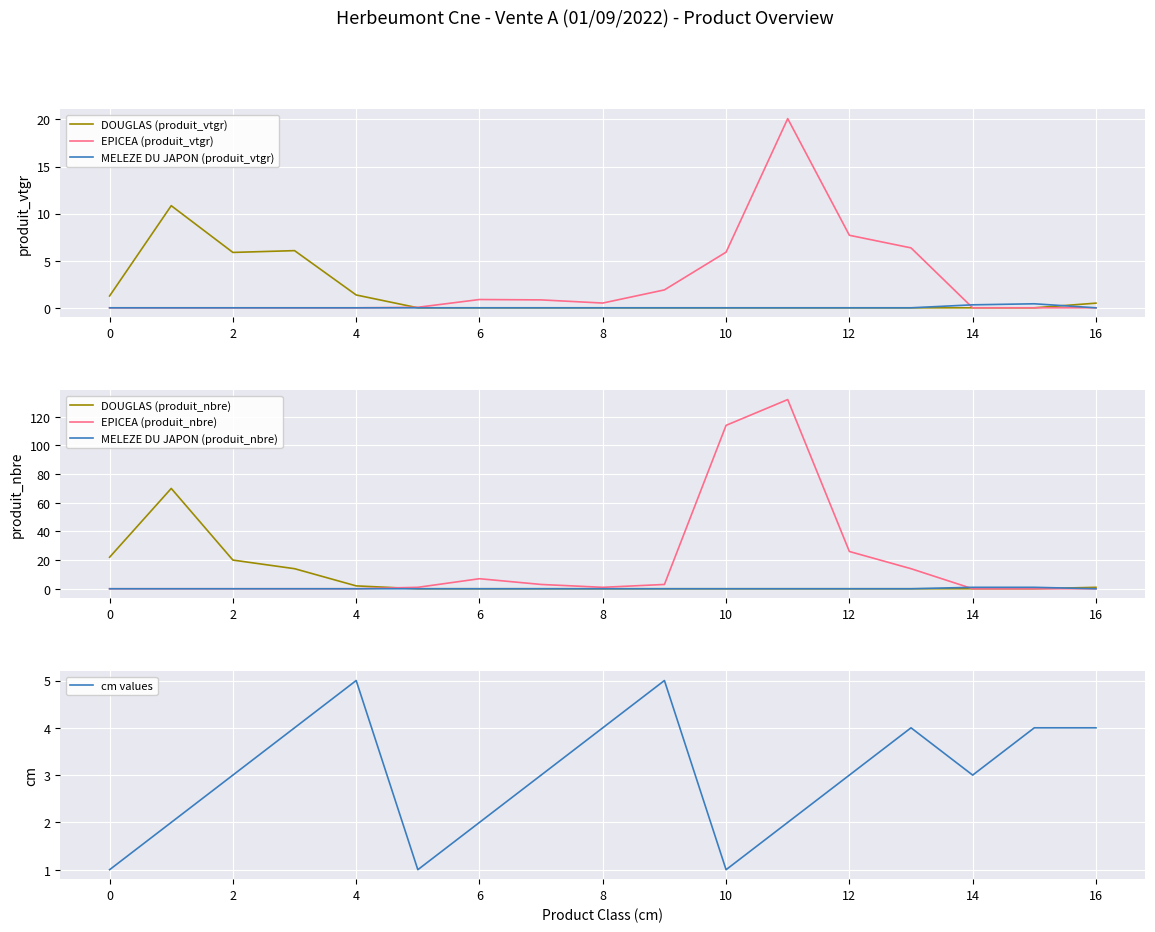

How many lines are shown in the chart?

3